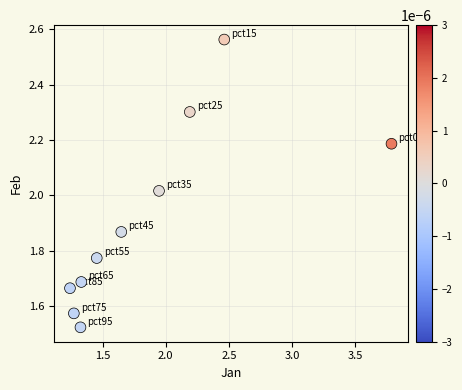

What is the range of X values (max minus min)?

2.5